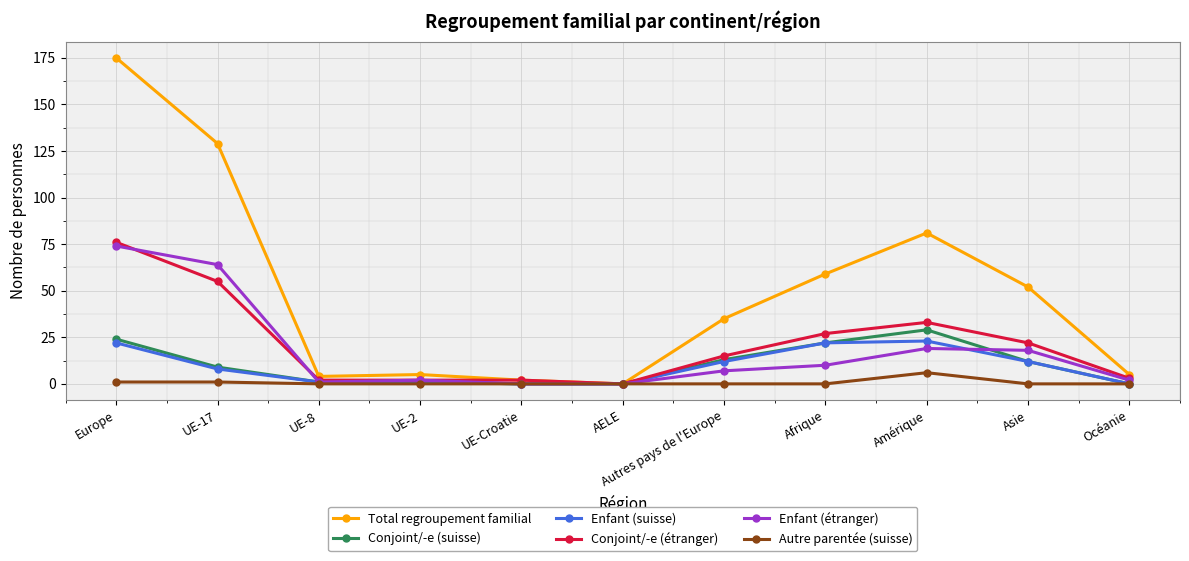

What is the value of the Conjoint/-e (suisse) point at the 9th from the left?

29